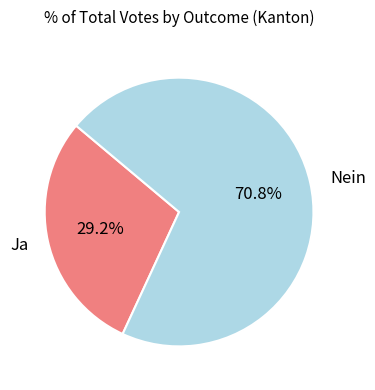

Rank the categories by value from lowest to highest.

Ja, Nein